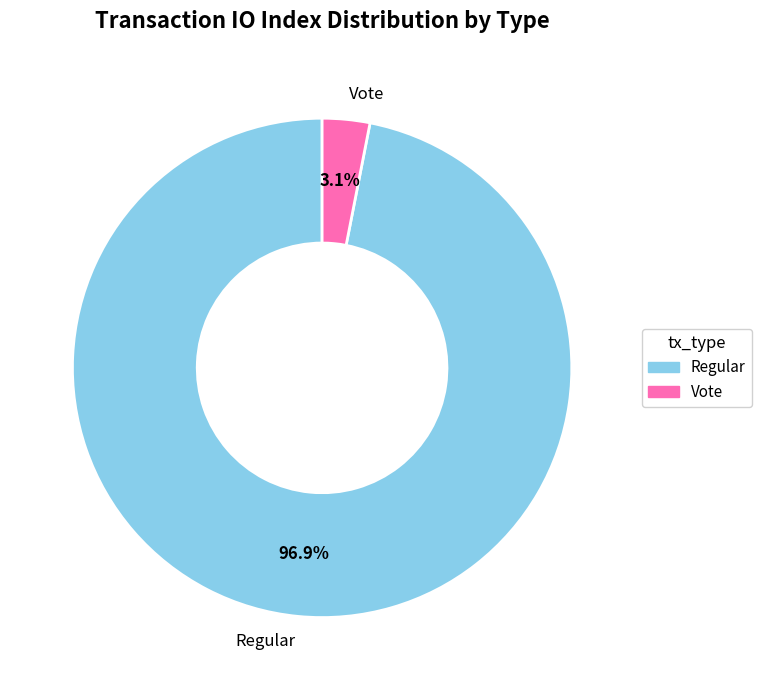

Count the number of slices in the pie.

2